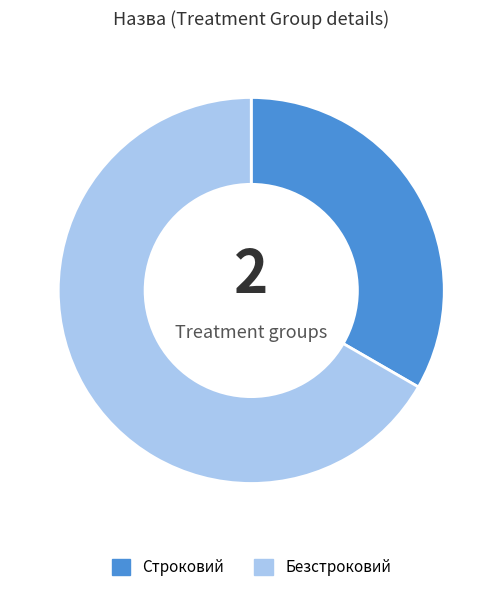

Which has a higher value, Безстроковий or Строковий?

Безстроковий